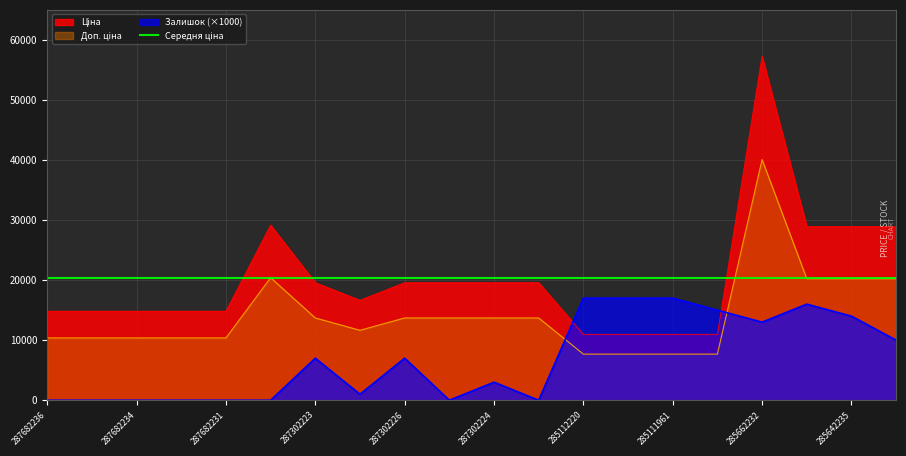

List the labels in order of Доп. ціна value, largest first.

285662232, 287702232, 285642236, 285642235, 285642234, 287302223, 287302226, 287302225, 287302224, 287301833, 287292222, 287682236, 287682235, 287682234, 287682233, 287682231, 285112220, 285112217, 285111961, 285111912